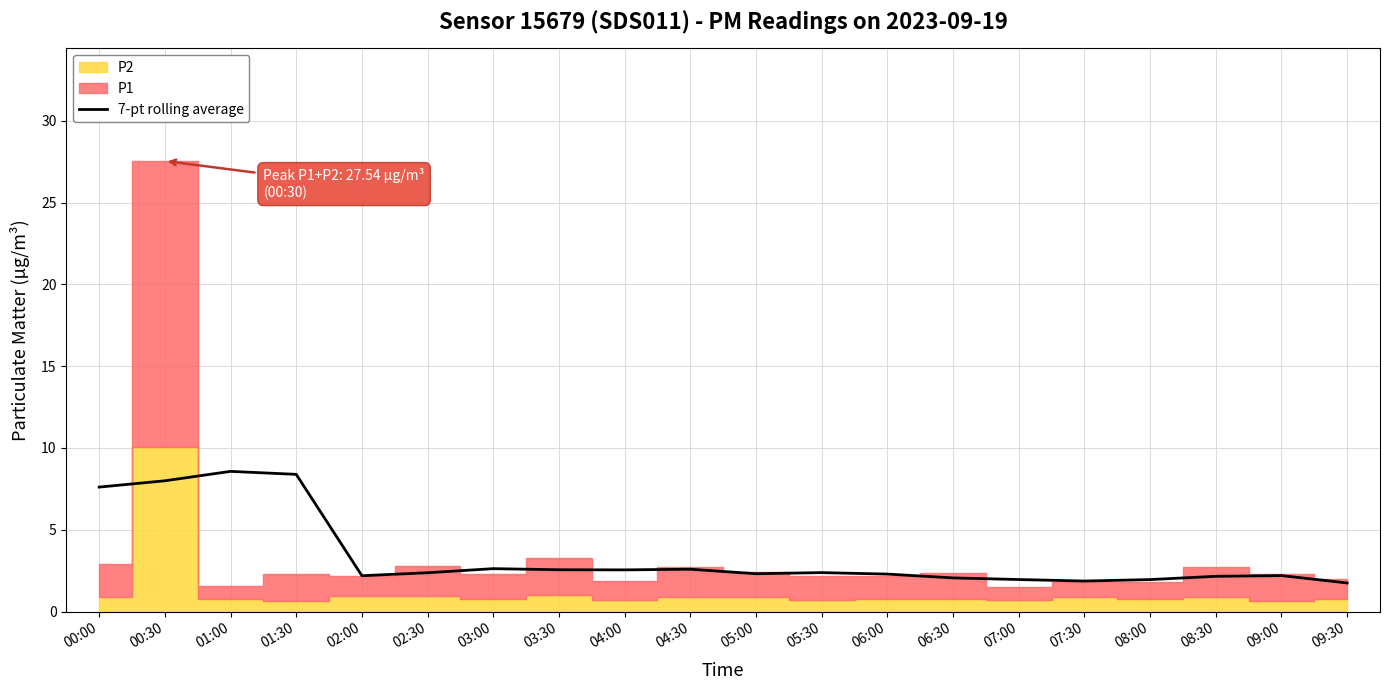

Which label corresponds to the smallest value in the chart?

09:30